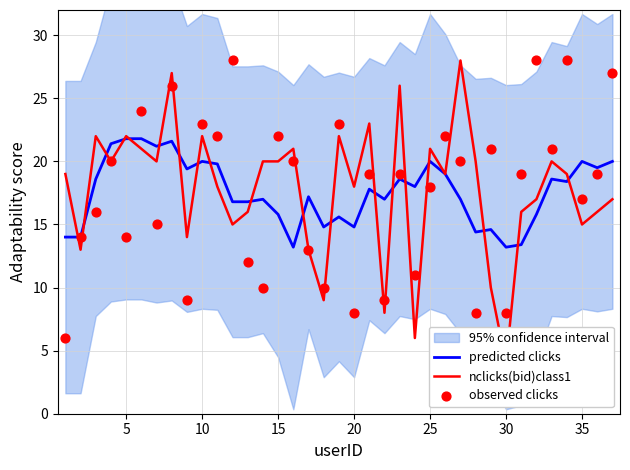

What is the lowest value of the predicted clicks series?

13.2